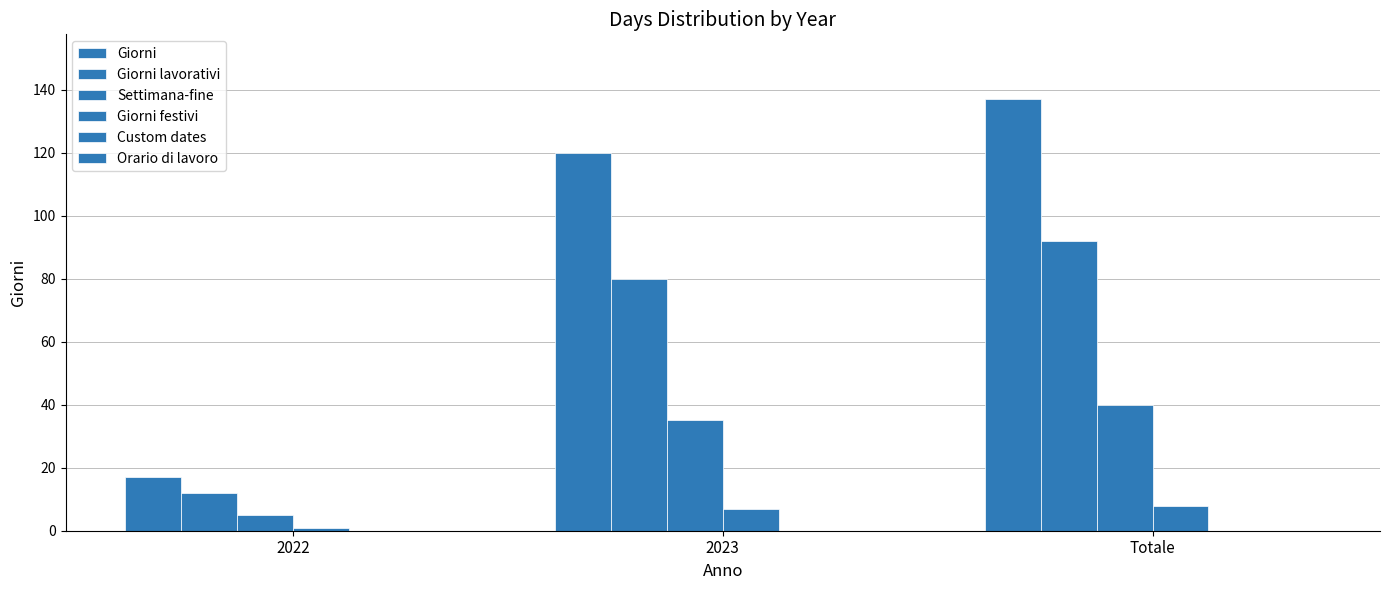

Are the bars horizontal?

No